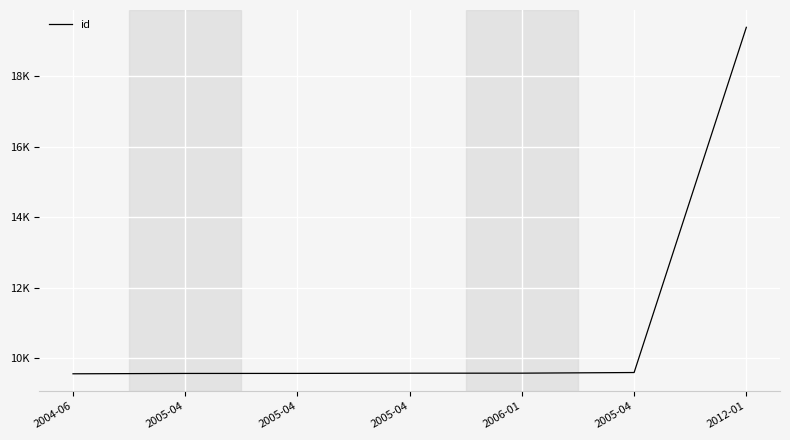

Does the chart have visible grid lines?

Yes